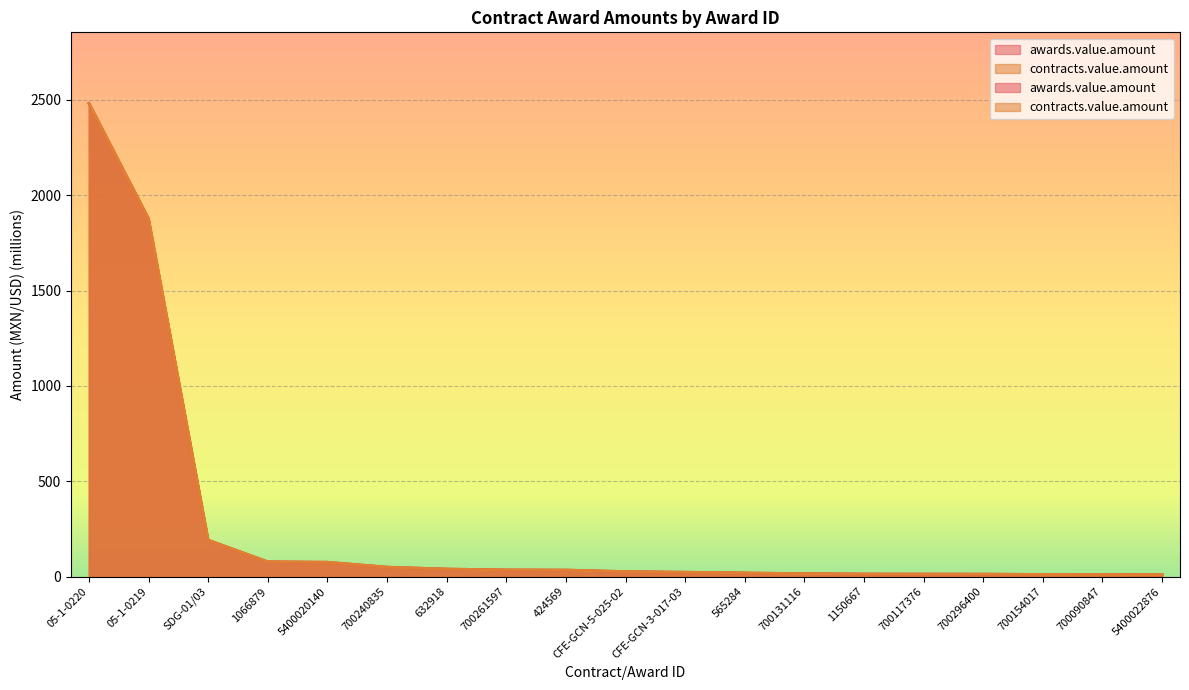

What is the highest value of the contracts.value.amount series?

2482.6